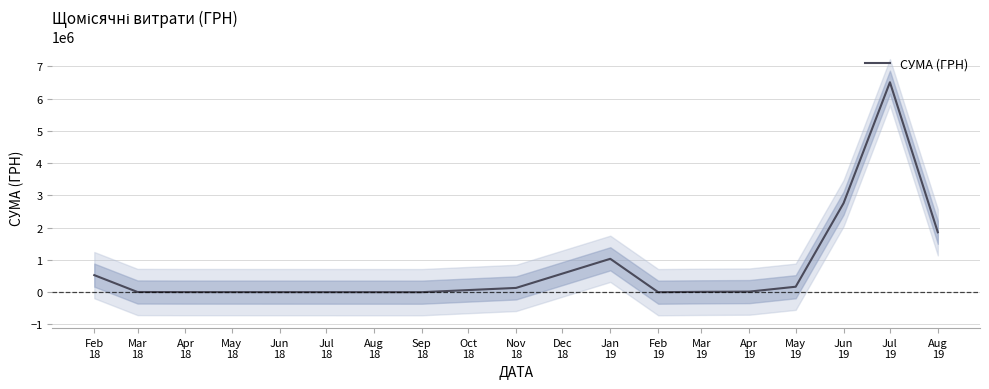

What is the difference between the maximum and second lowest values?

6504101.8